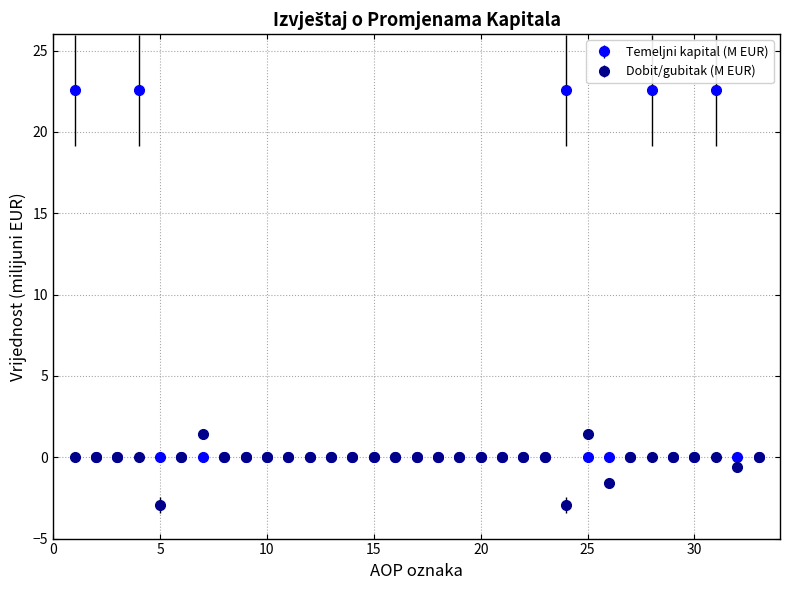

At how many categories does at least one series exceed 13?

5